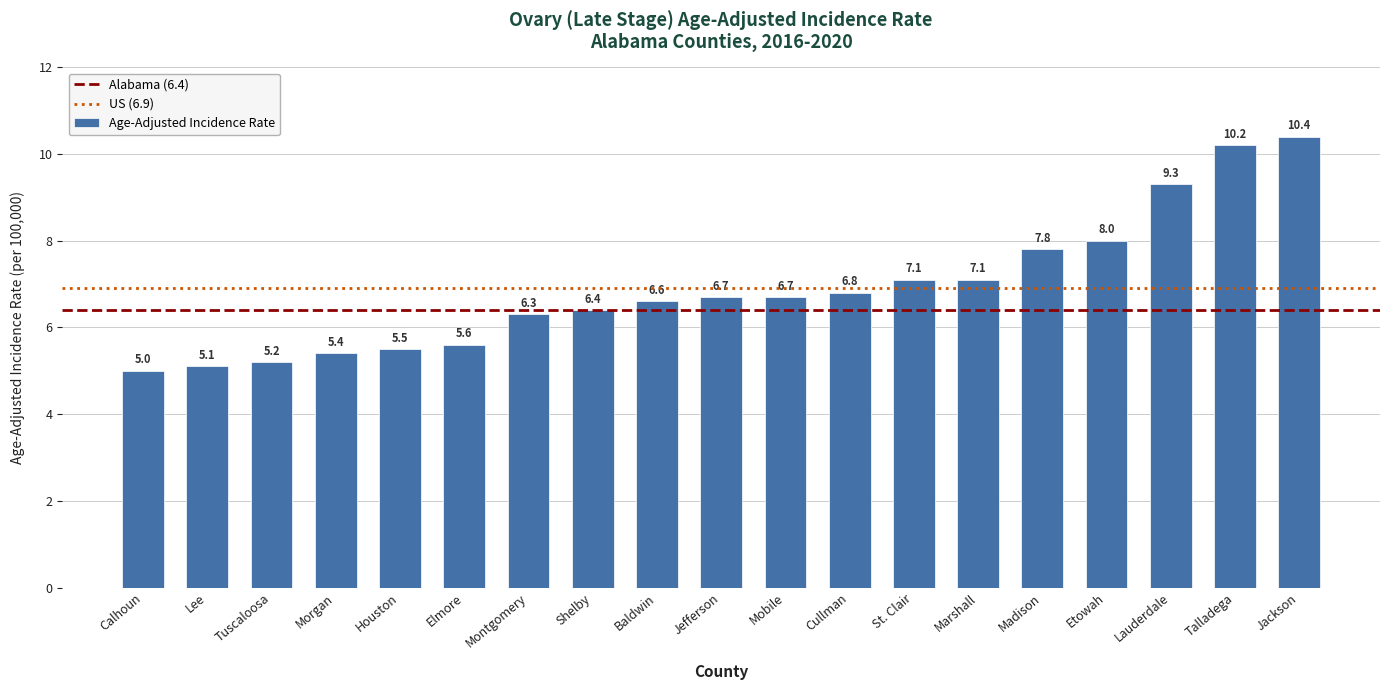

What is the change in value from Marshall to Madison?

+0.7